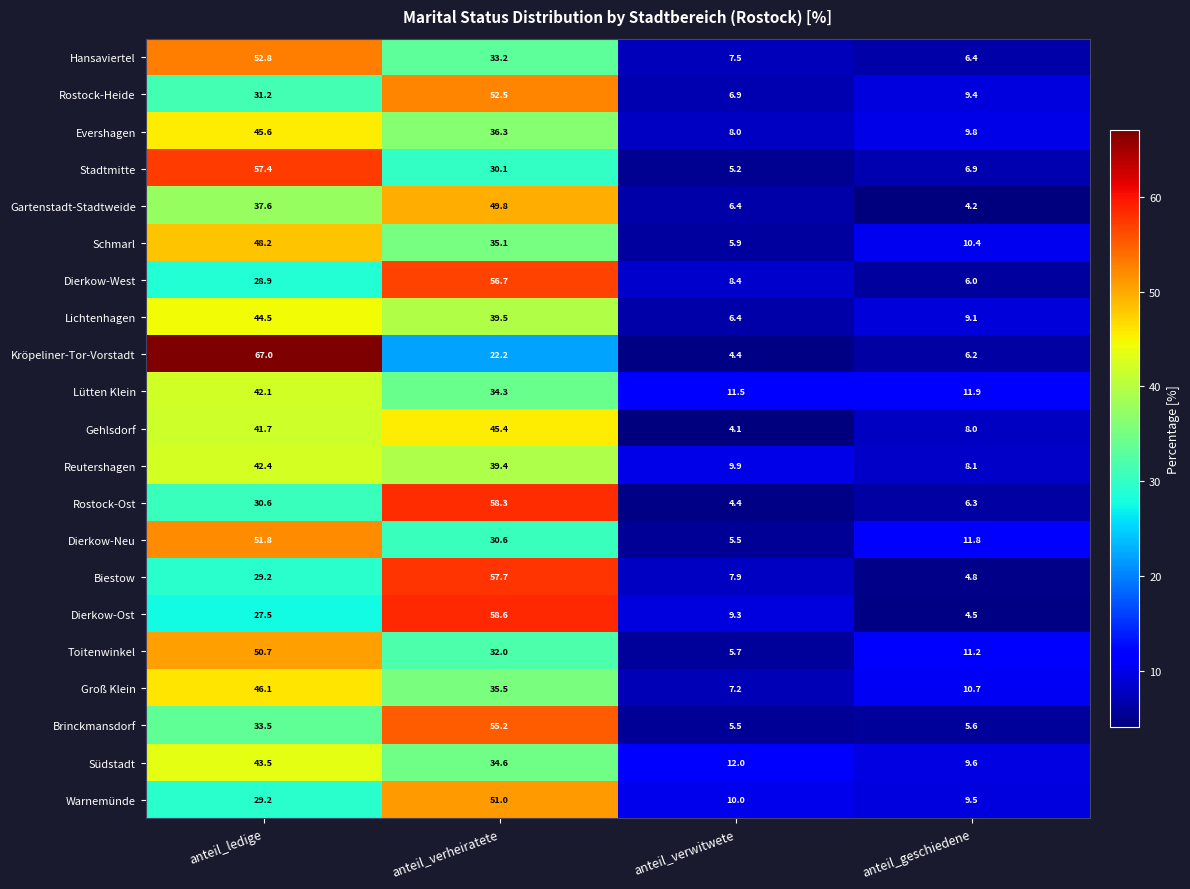

At which category is the sum across all series the highest?

anteil_verheiratete